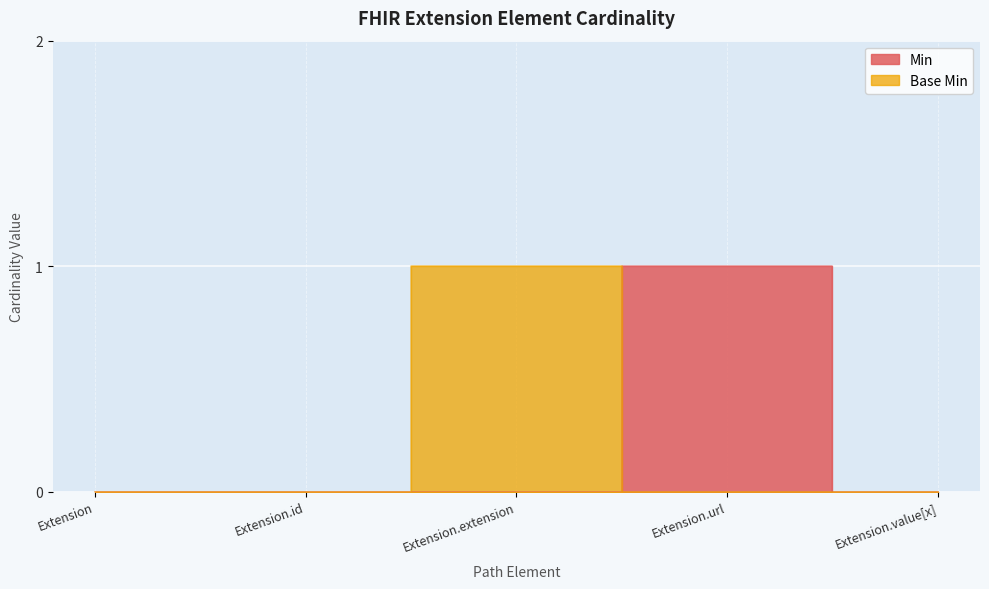

What is the value of the Base Min point at the 3rd from the left?

1